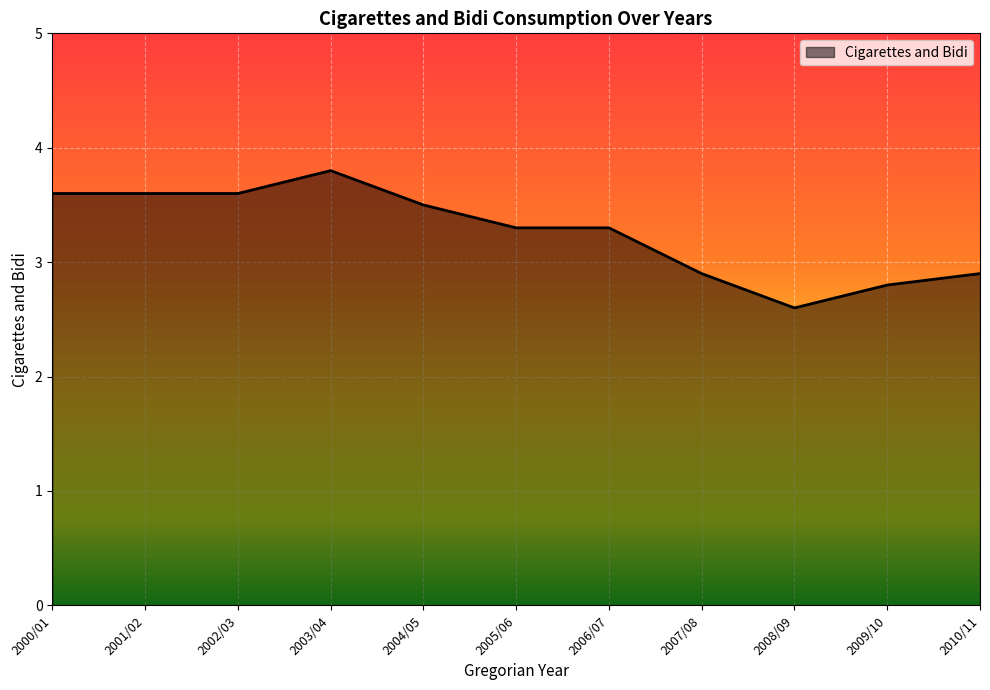

What is the smallest value displayed?

2.6